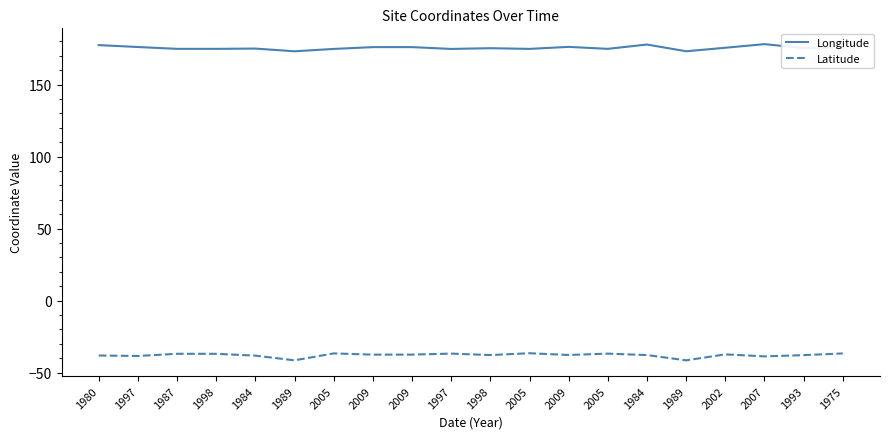

What is the value of the Longitude point at the 7th from the left?

174.7